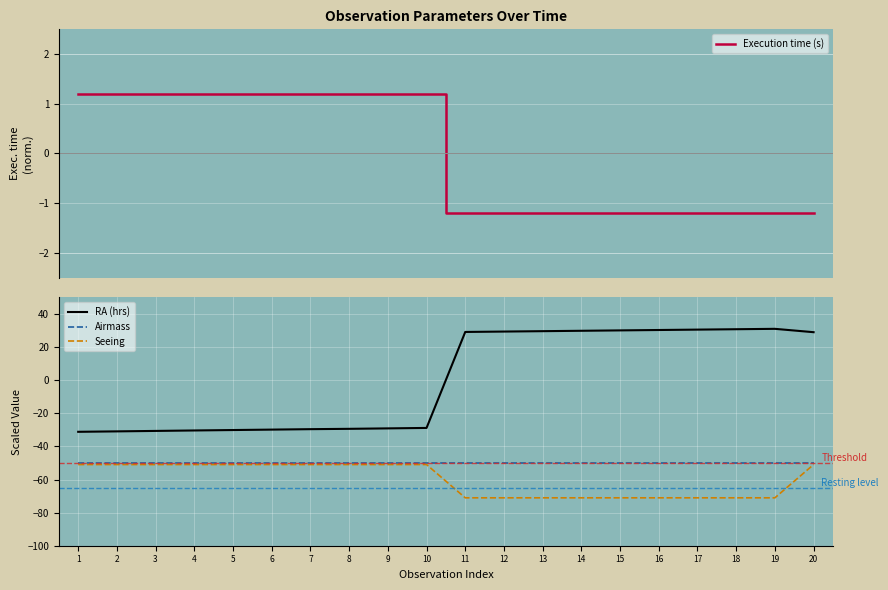

The RA (hrs) series shows -28.8 at 10. True or false?

True